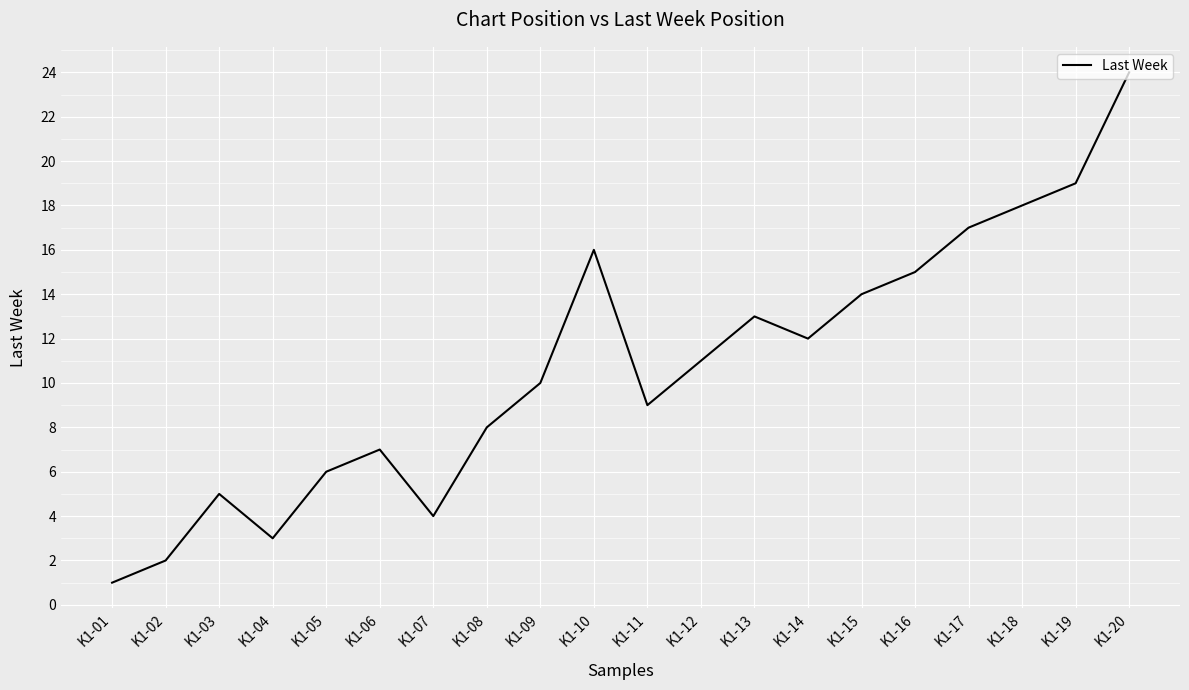

At which category does the chart reach its peak across all series?

K1-20